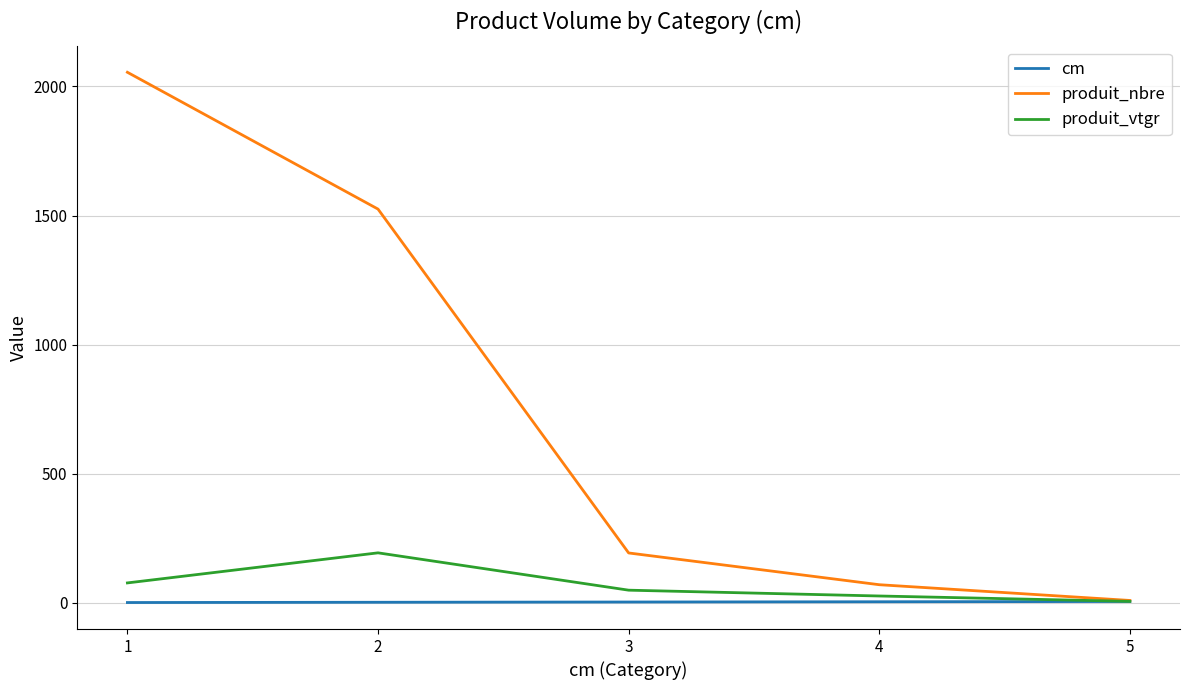

What is the sum of all produit_nbre values?

3852.0